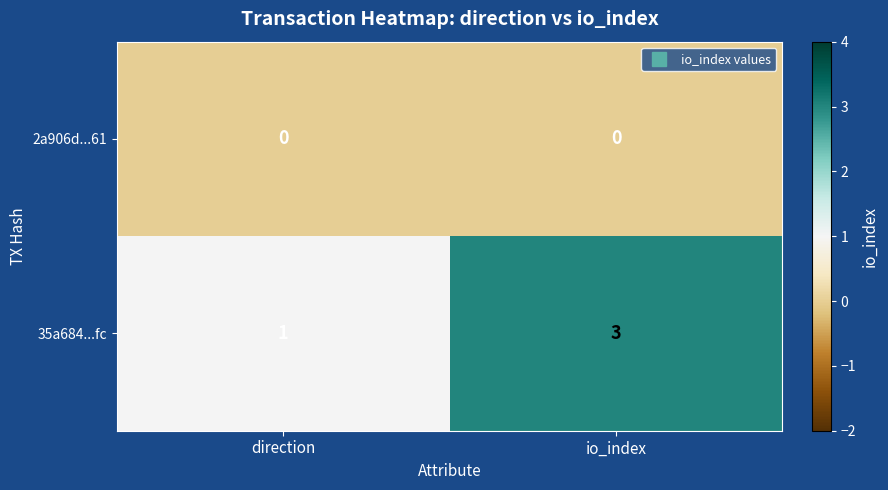

What is the difference between the highest and lowest values at direction?

1